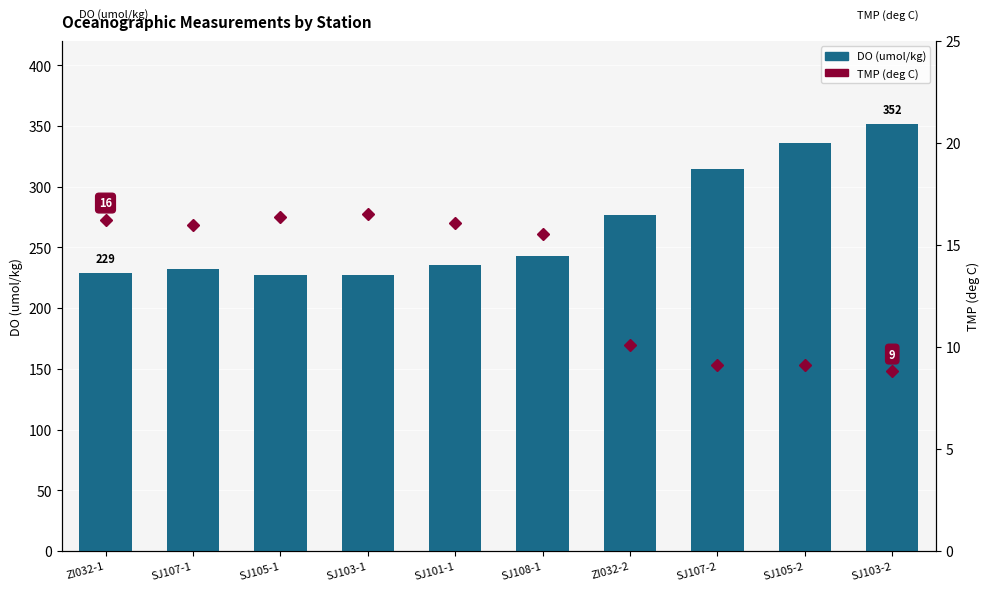

Is the value of TMP (deg C) at SJ107-2 greater than the value of DO (umol/kg) at SJ103-2?

No